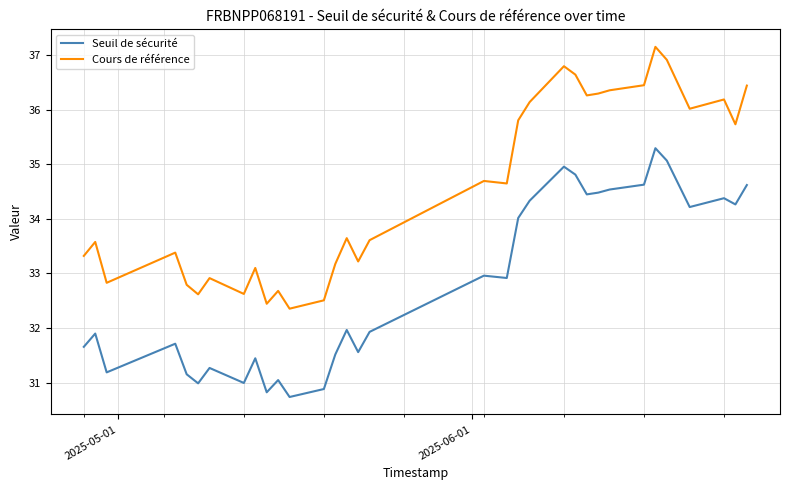

Count the number of data series in this chart.

2